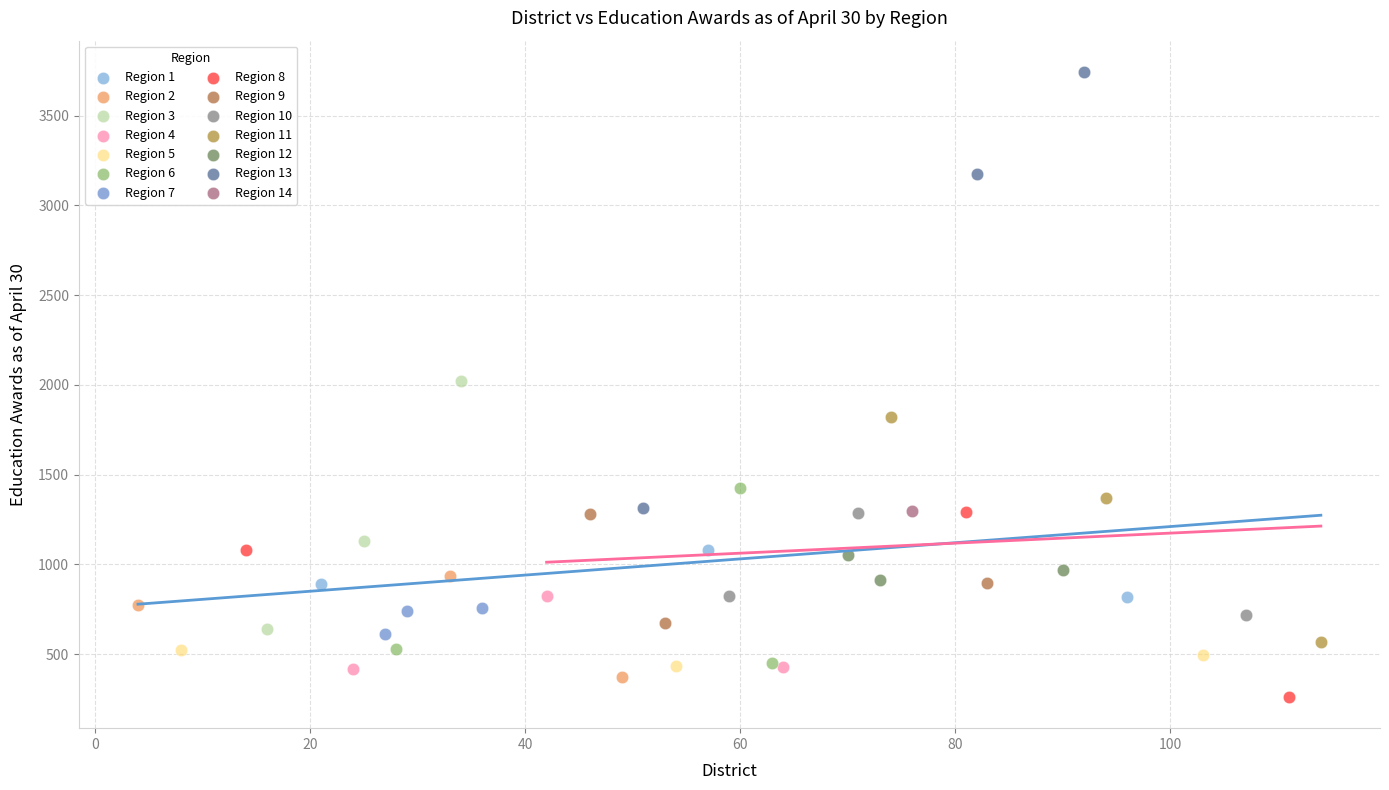

Which series contains the lowest Y value?

Region 8